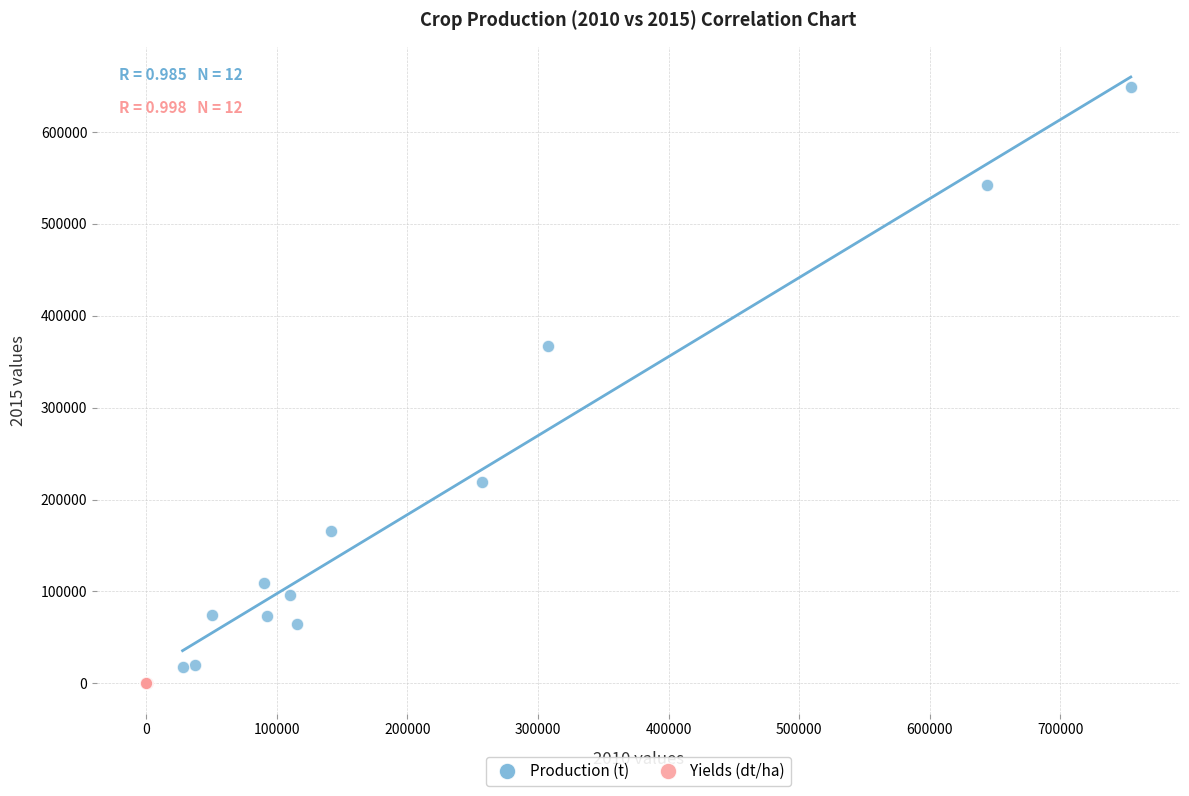

Which series reaches the maximum Y coordinate?

Production (t)